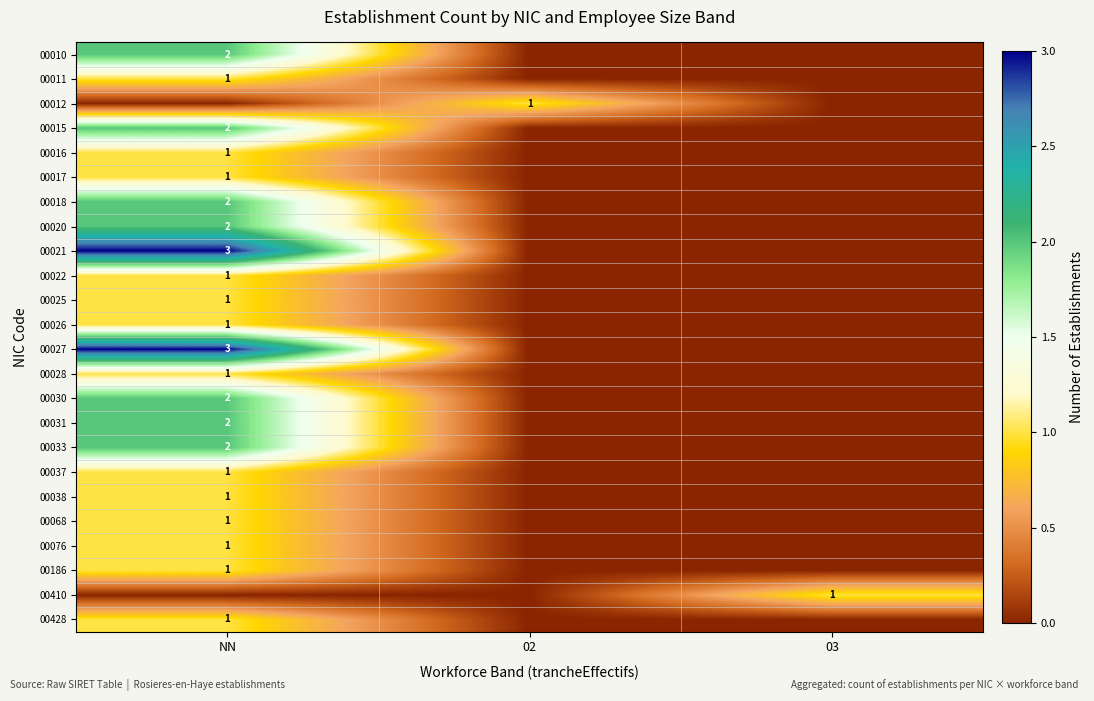

Is it true that 00022 equals 0 at NN?

False